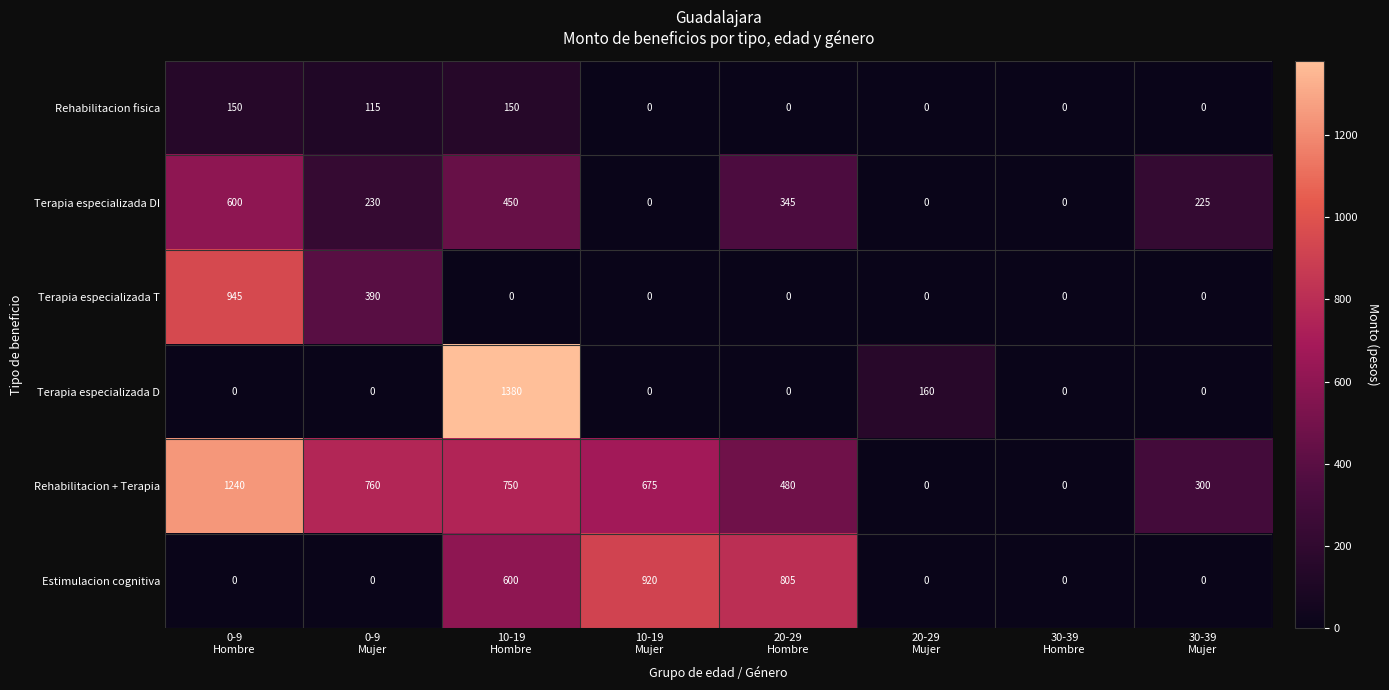

How many categories are shown in the chart?

8